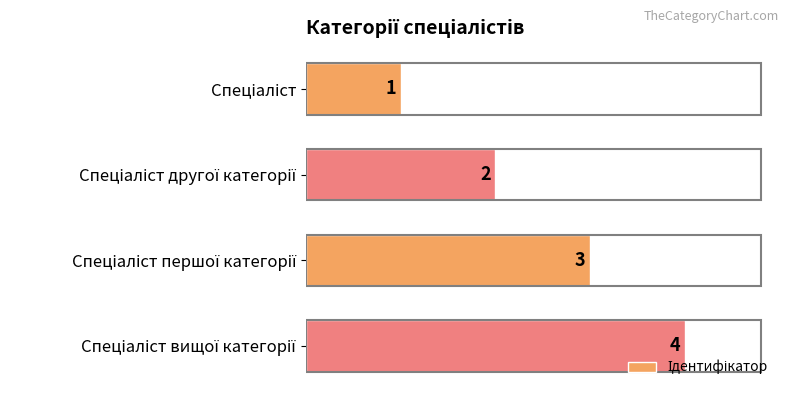

How many distinct data groups are displayed?

1